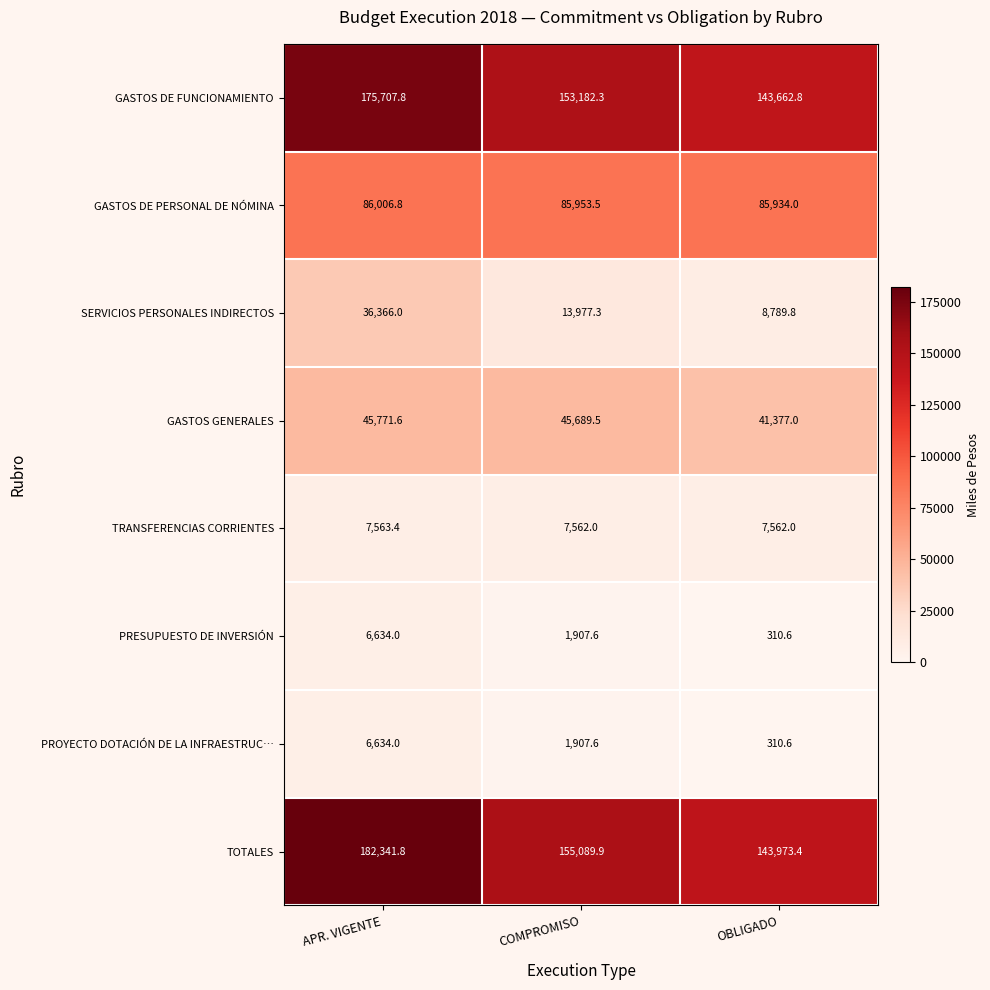

What is the maximum value shown in the chart?

182341.8